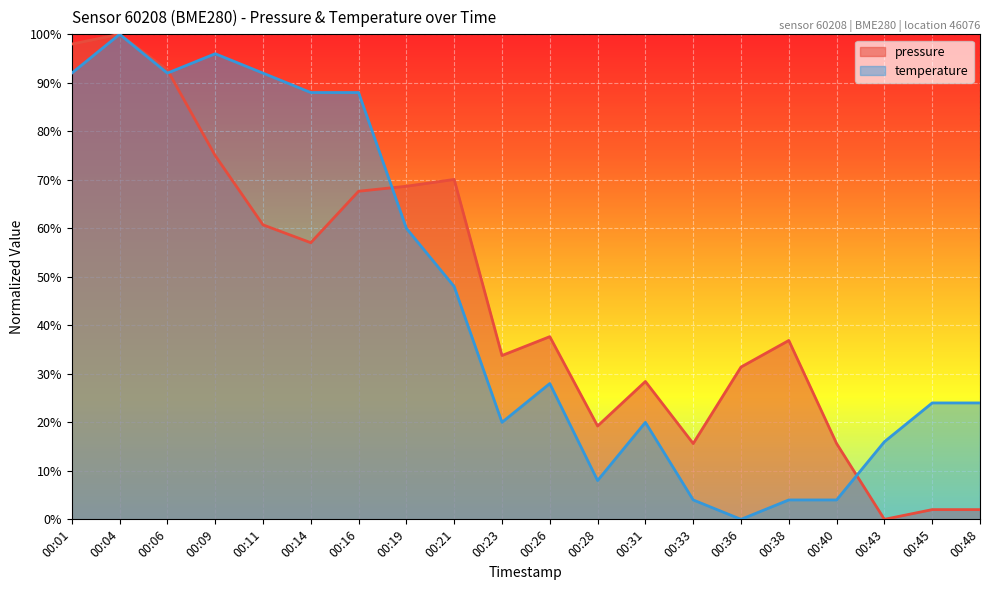

Rank the series by their maximum value, from highest to lowest.

pressure, temperature